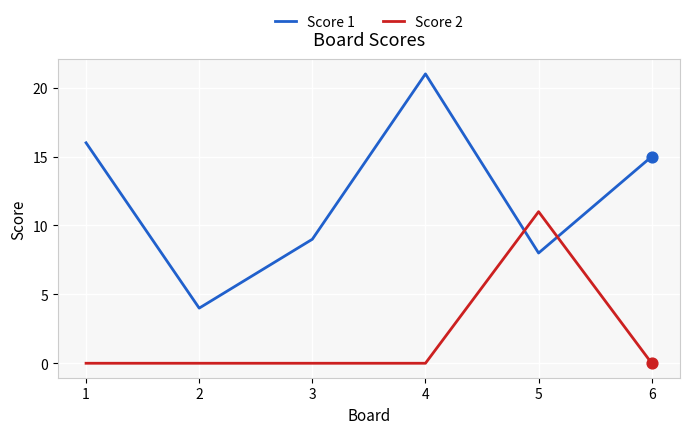

What is the difference between the highest and lowest values at 6?

15